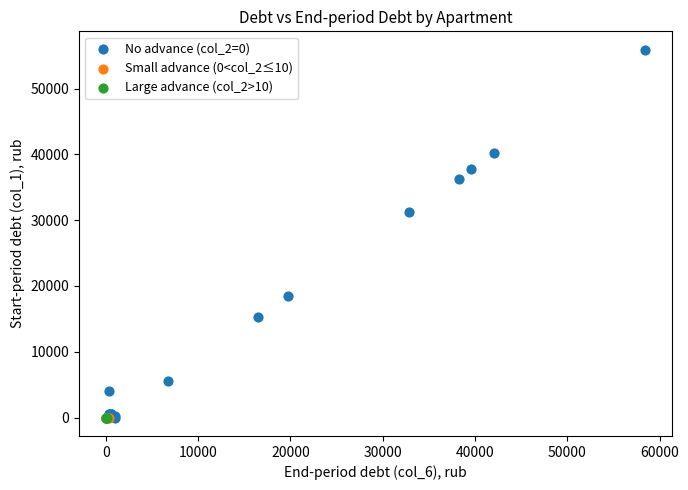

Which series reaches the maximum Y coordinate?

No advance (col_2=0)